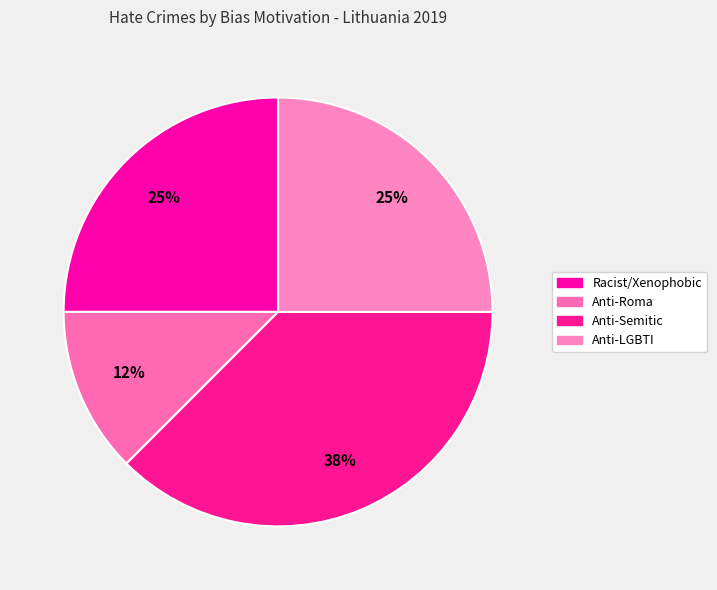

Which slice is the smallest?

Anti-Roma